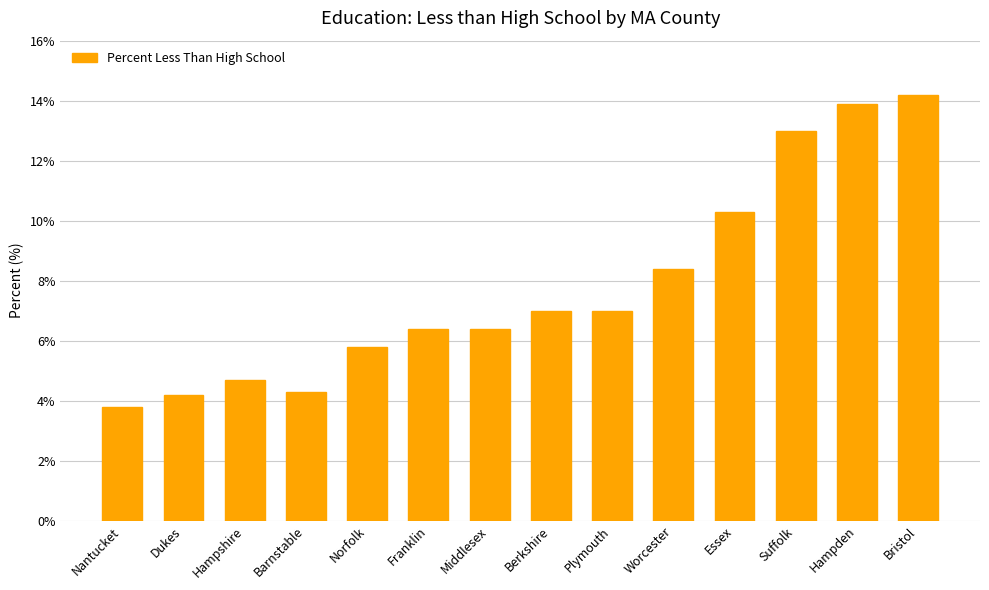

What is the value of the 5th bar from the left?

5.8